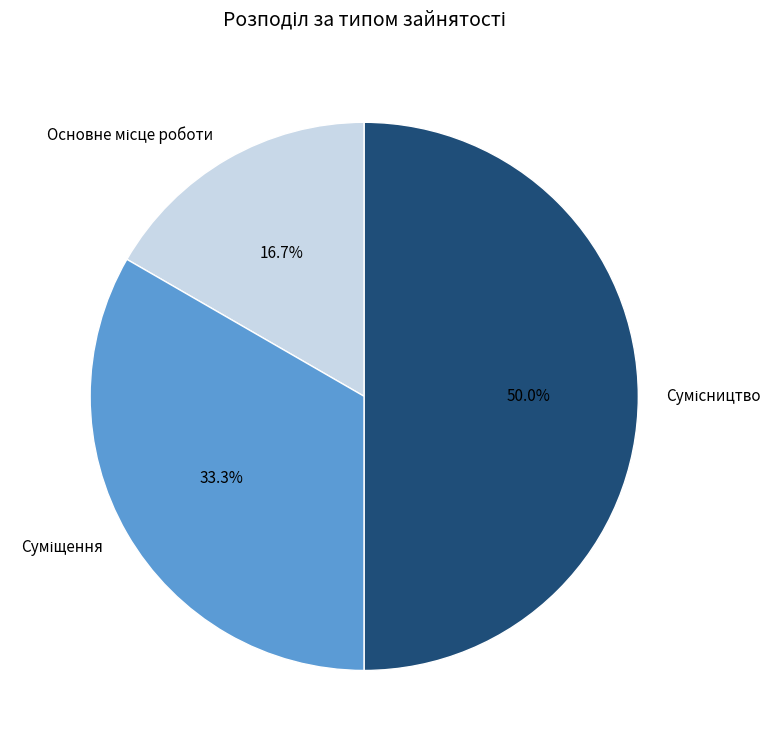

Count the number of slices in the pie.

3